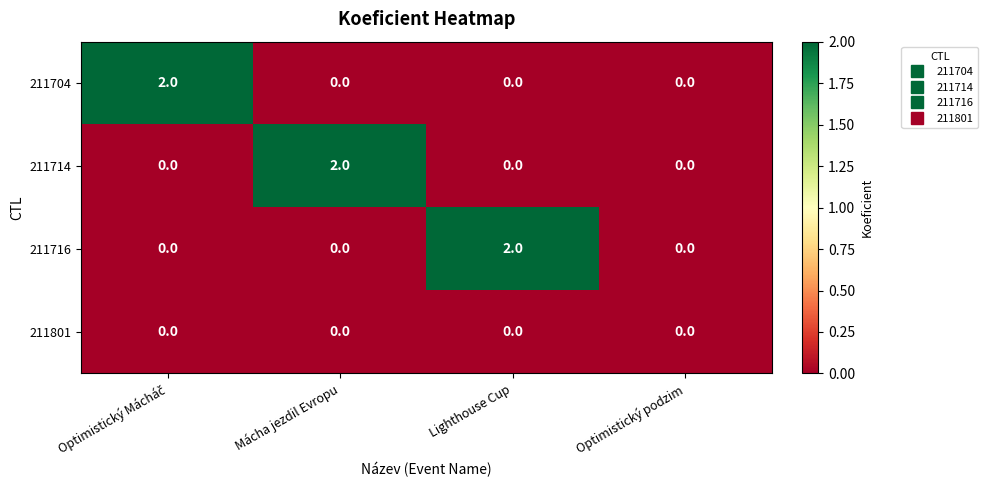

How many 211704 values are between 0 and 2?

4